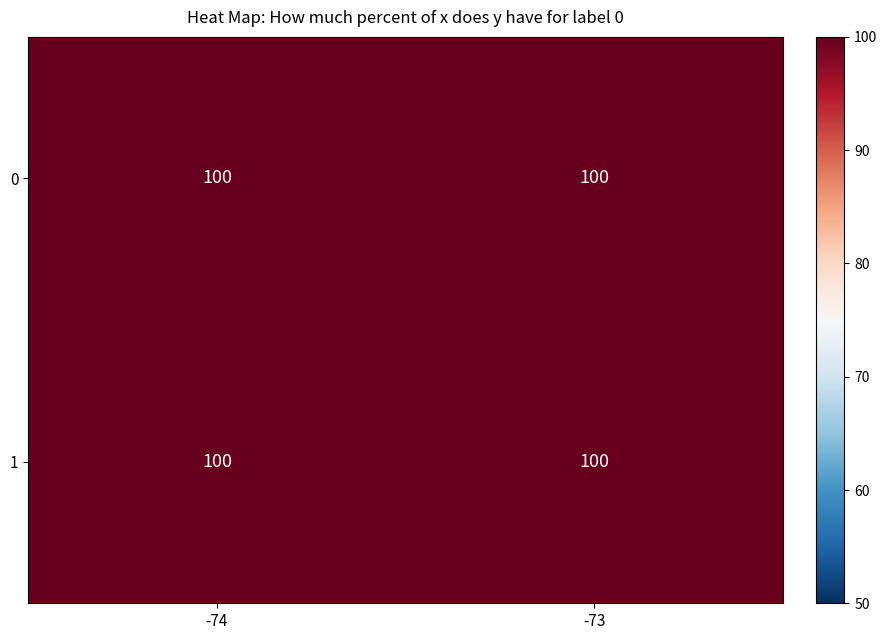

What is the average value of the 1 series?

100.0